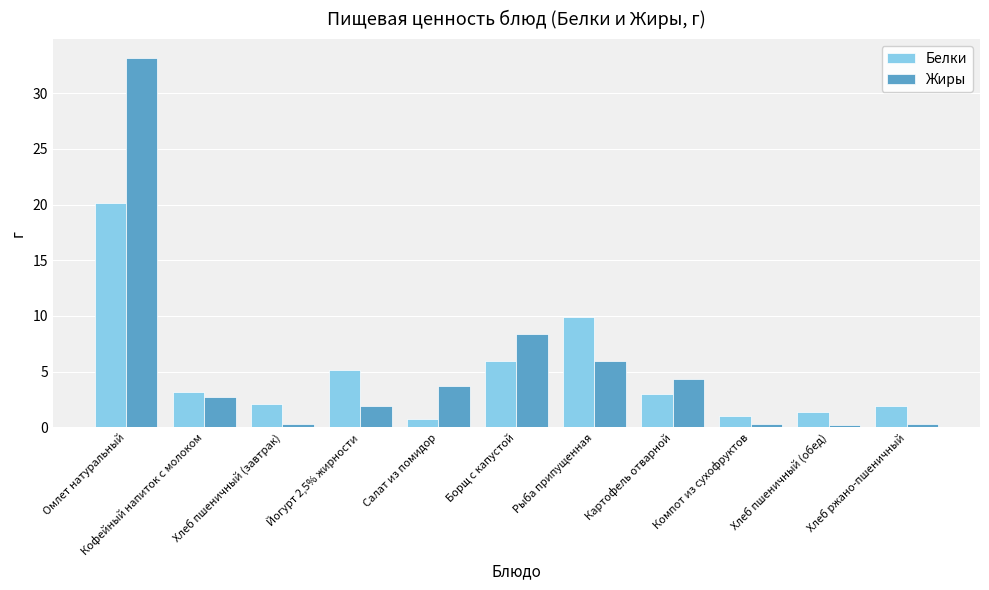

True or false: Белки has a value of 7.3 at Омлет натуральный.

False